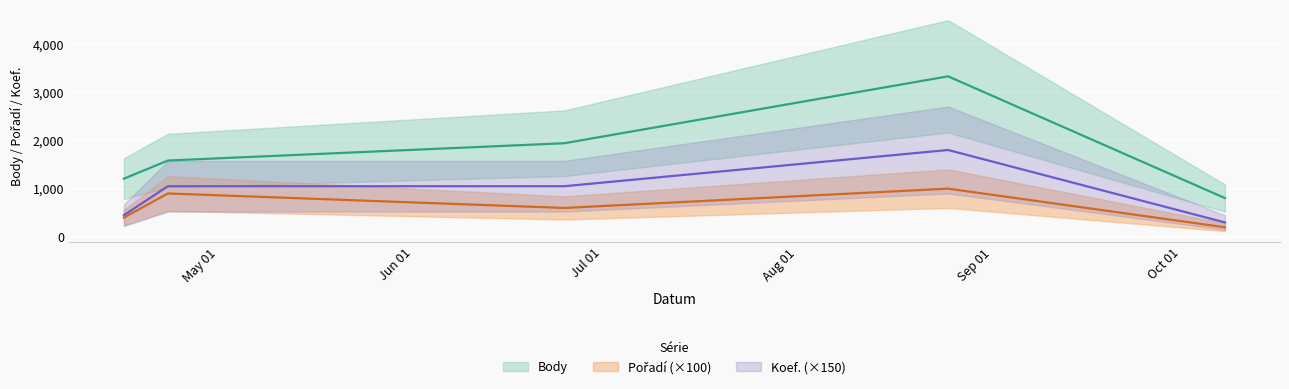

What is the label of the 4th point from the right?

2016-04-23